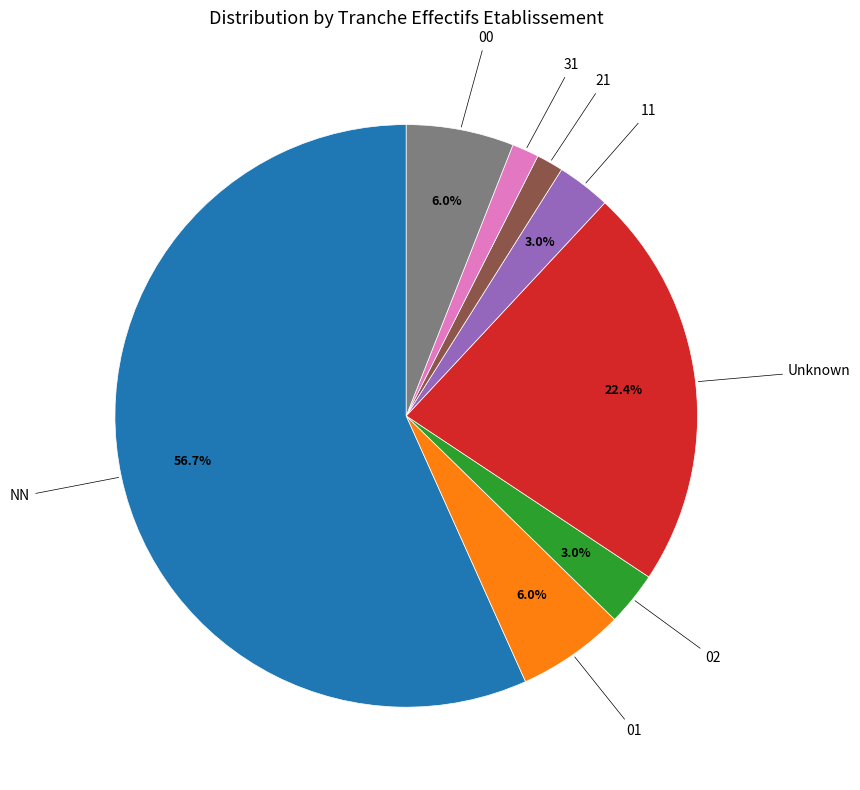

Does any single category account for the majority?

Yes